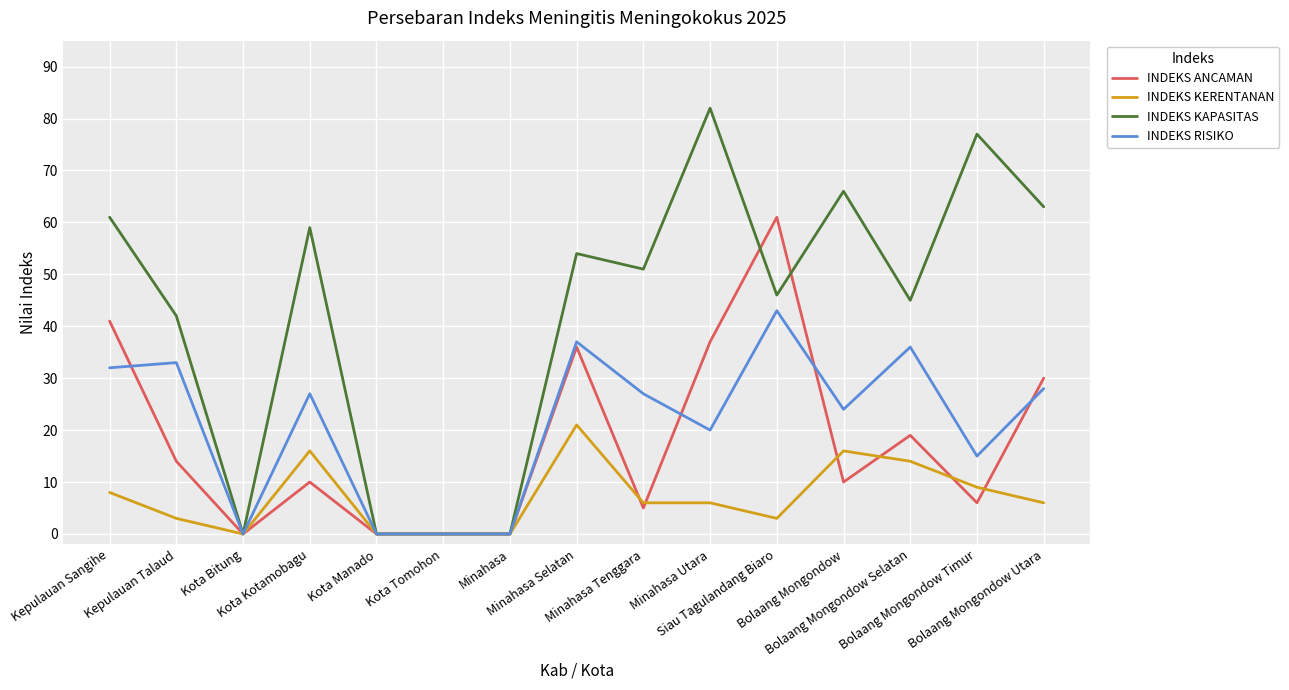

Which series has the widest spread of values?

INDEKS KAPASITAS